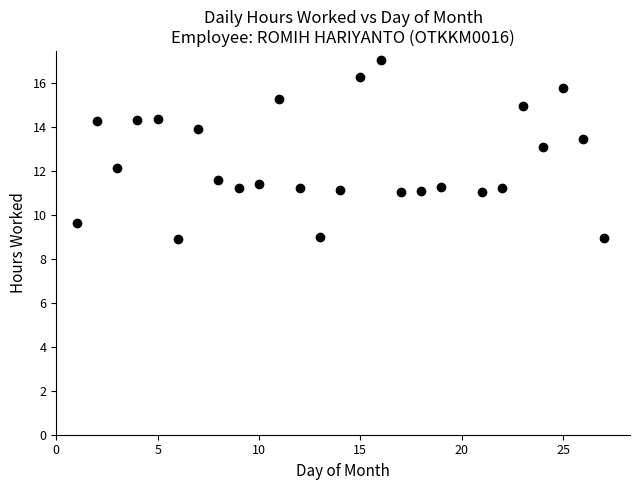

What is the range of Y values (max minus min)?

8.1